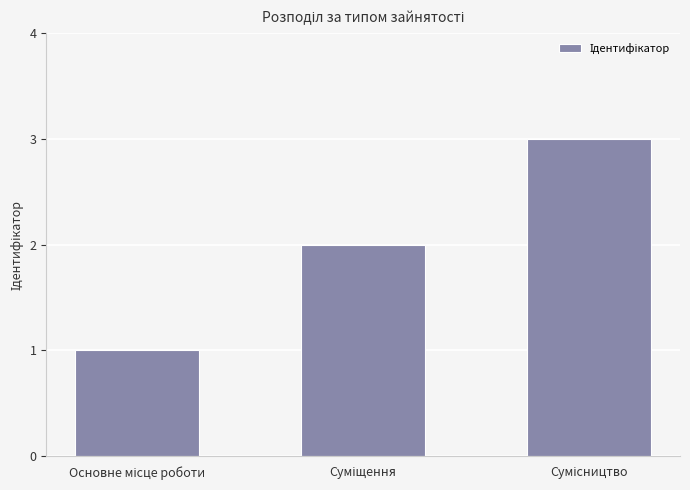

What is the maximum value shown in the chart?

3